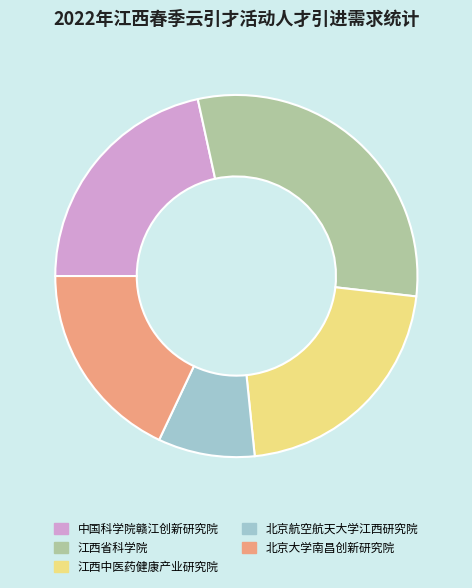

What is the ratio of the value at 北京航空航天大学江西研究院 to the value at 北京大学南昌创新研究院?

0.5